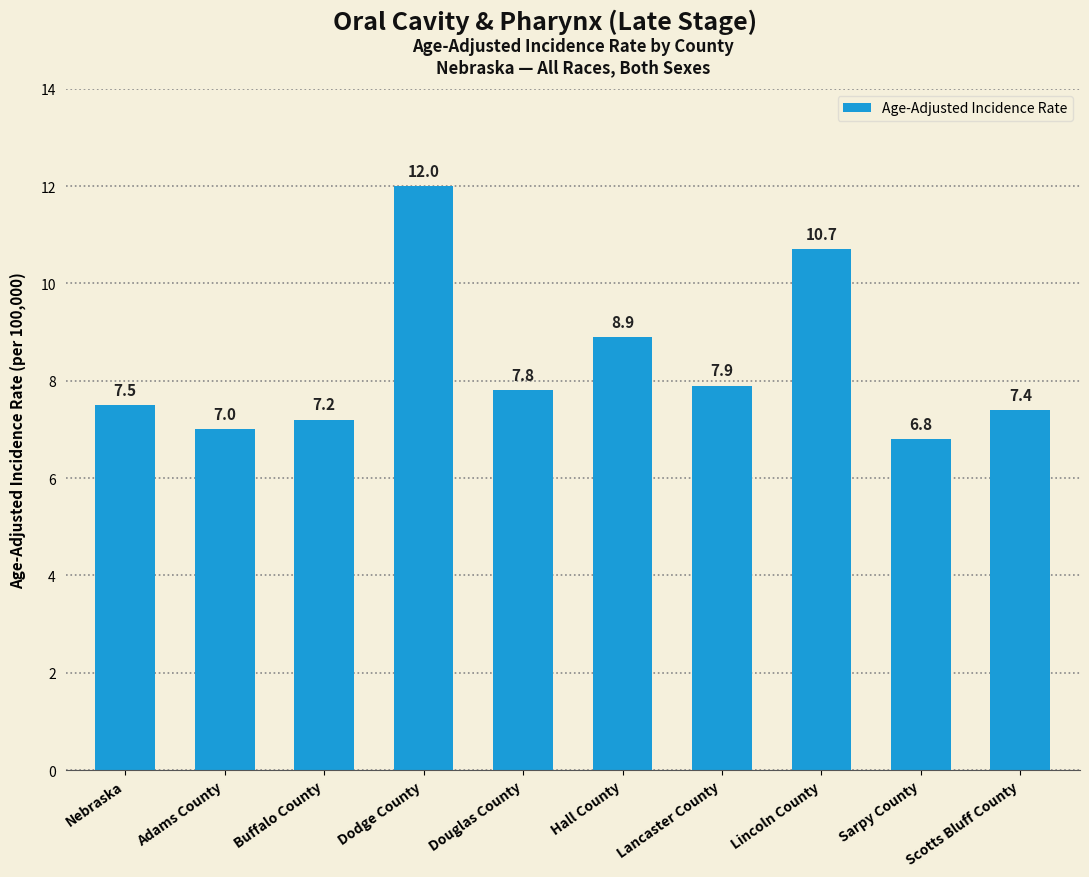

The value at Scotts Bluff County is 7.4. True or false?

True